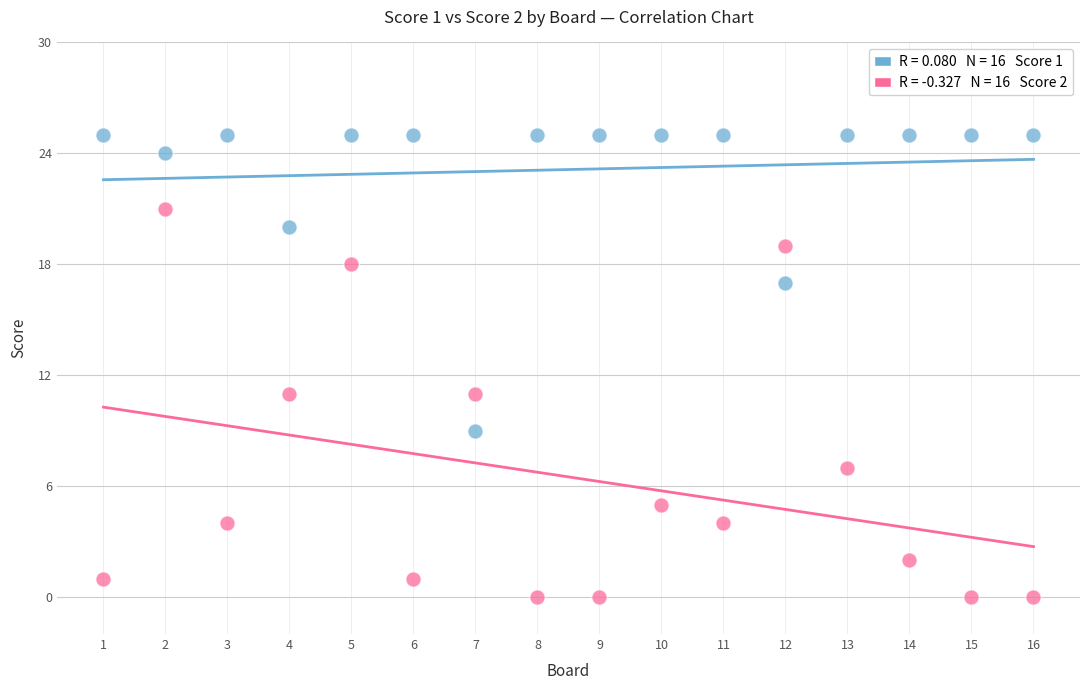

Across all data points, what is the range of X values (max minus min)?

15